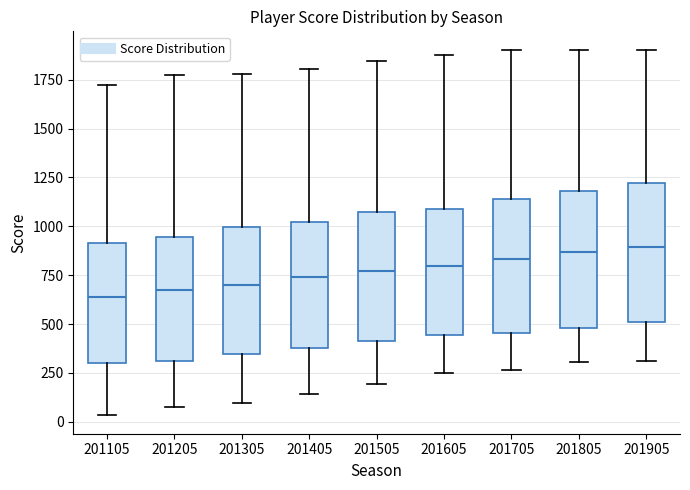

Reading left to right, transcribe this box plot: for each box, give where its median line is, the range the box spans, and where its two whiskers end, as read against the y-axis. The values are not printed on the chart, so give them approximately, as read against the axis.

201105: median 650, box 300 to 900, whiskers 50 to 1700
201205: median 650, box 300 to 950, whiskers 50 to 1750
201305: median 700, box 350 to 1000, whiskers 100 to 1800
201405: median 750, box 400 to 1000, whiskers 150 to 1800
201505: median 750, box 400 to 1050, whiskers 200 to 1850
201605: median 800, box 450 to 1100, whiskers 250 to 1900
201705: median 850, box 450 to 1150, whiskers 250 to 1900
201805: median 850, box 500 to 1200, whiskers 300 to 1900
201905: median 900, box 500 to 1200, whiskers 300 to 1900